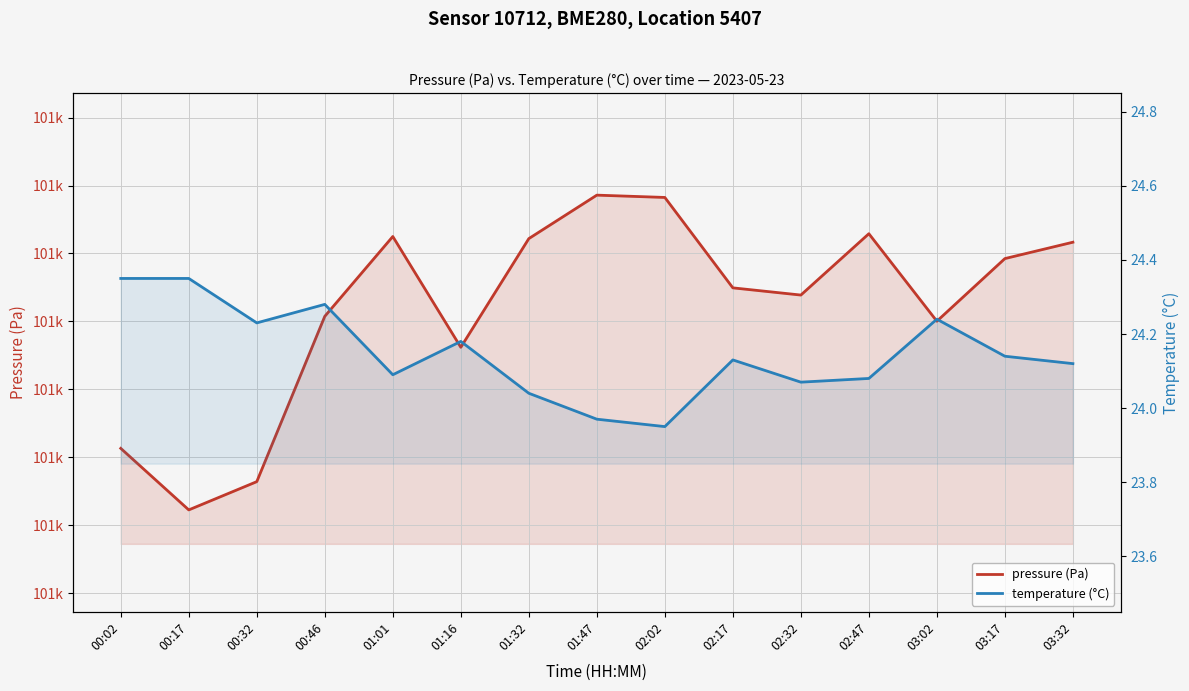

How many interior local peaks does the pressure (Pa) series have?

3